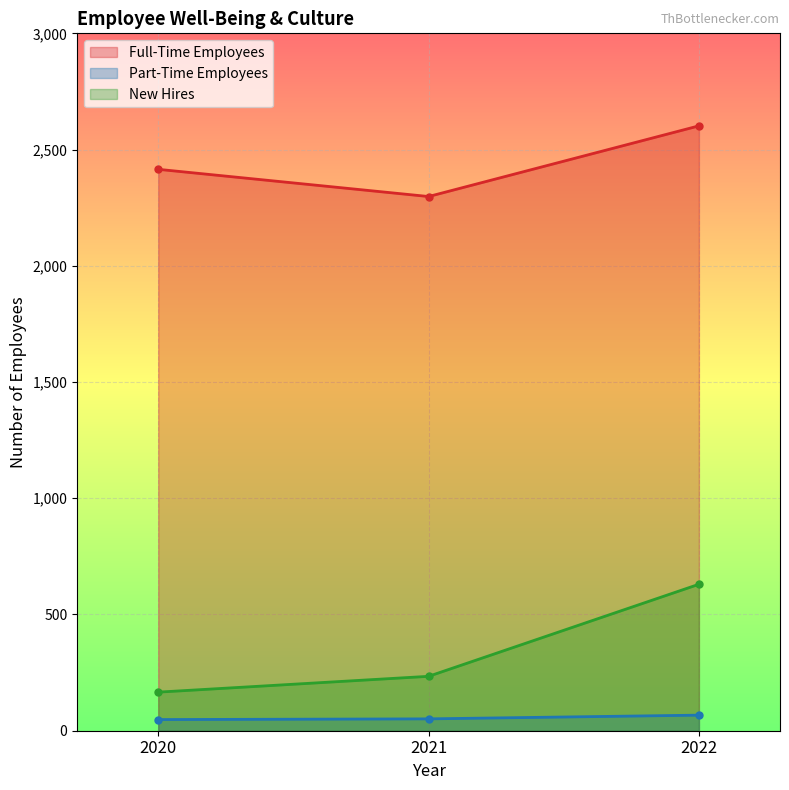

What value does the New Hires series have at 2021, to the nearest 50?

250